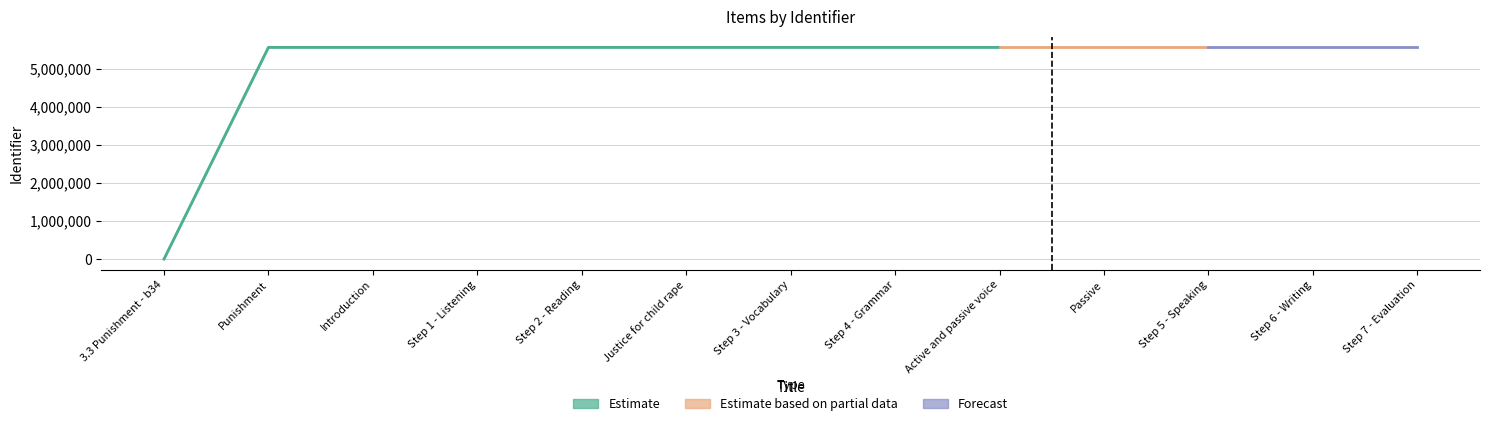

Reading right to left, transcribe all the data shown in this chart.

Identifier: Step 7 - Evaluation=5564751	Step 6 - Writing=5564749	Step 5 - Speaking=5564747	Passive=5564746	Active and passive voice=5564745	Step 4 - Grammar=5564741	Step 3 - Vocabulary=5564736	Justice for child rape=5564735	Step 2 - Reading=5564733	Step 1 - Listening=5564730	Introduction=5564728	Punishment=5564727	3.3 Punishment - b34=0
Identifier_upper1: Step 7 - Evaluation=5564951	Step 6 - Writing=5564949	Step 5 - Speaking=5564947	Passive=5564946	Active and passive voice=5564945	Step 4 - Grammar=5564941	Step 3 - Vocabulary=5564936	Justice for child rape=5564935	Step 2 - Reading=5564933	Step 1 - Listening=5564930	Introduction=5564928	Punishment=5564927	3.3 Punishment - b34=0
Identifier_lower1: Step 7 - Evaluation=5564551	Step 6 - Writing=5564549	Step 5 - Speaking=5564547	Passive=5564546	Active and passive voice=5564545	Step 4 - Grammar=5564541	Step 3 - Vocabulary=5564536	Justice for child rape=5564535	Step 2 - Reading=5564533	Step 1 - Listening=5564530	Introduction=5564528	Punishment=5564527	3.3 Punishment - b34=0
Identifier_upper2: Step 7 - Evaluation=5565151	Step 6 - Writing=5565149	Step 5 - Speaking=5565147	Passive=5565146	Active and passive voice=5565145	Step 4 - Grammar=5565141	Step 3 - Vocabulary=5565136	Justice for child rape=5565135	Step 2 - Reading=5565133	Step 1 - Listening=5565130	Introduction=5565128	Punishment=5565127	3.3 Punishment - b34=0
Identifier_lower2: Step 7 - Evaluation=5564351	Step 6 - Writing=5564349	Step 5 - Speaking=5564347	Passive=5564346	Active and passive voice=5564345	Step 4 - Grammar=5564341	Step 3 - Vocabulary=5564336	Justice for child rape=5564335	Step 2 - Reading=5564333	Step 1 - Listening=5564330	Introduction=5564328	Punishment=5564327	3.3 Punishment - b34=0